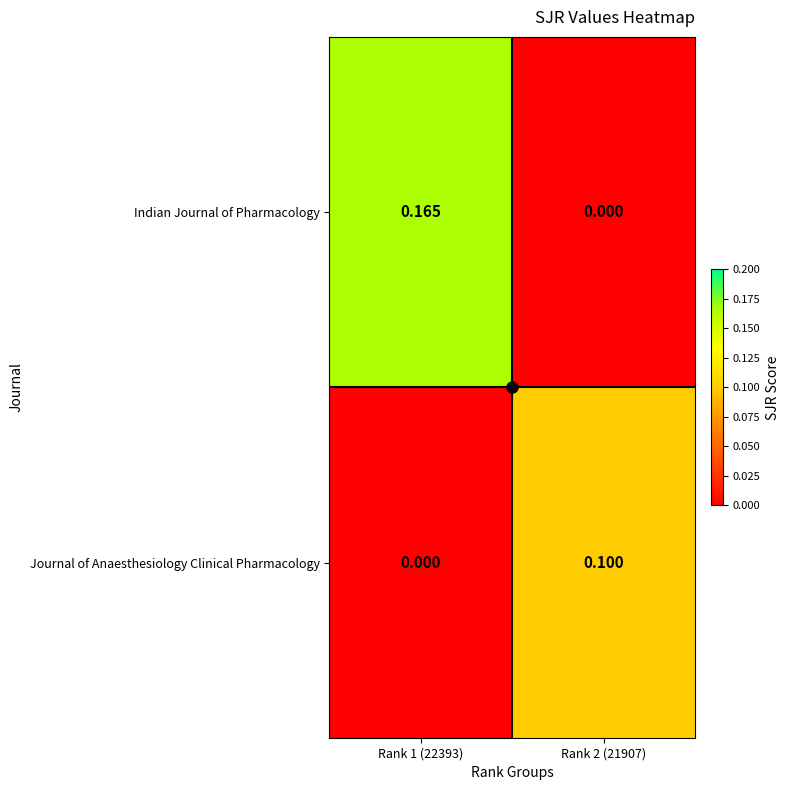

Rank the series by their average value, from highest to lowest.

Indian Journal of Pharmacology, Journal of Anaesthesiology Clinical Pharmacology